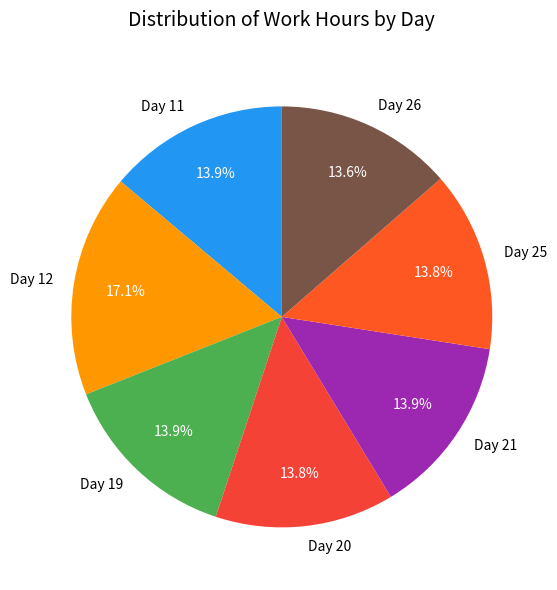

What percentage is the Day 26 slice, to the nearest percent?

14%